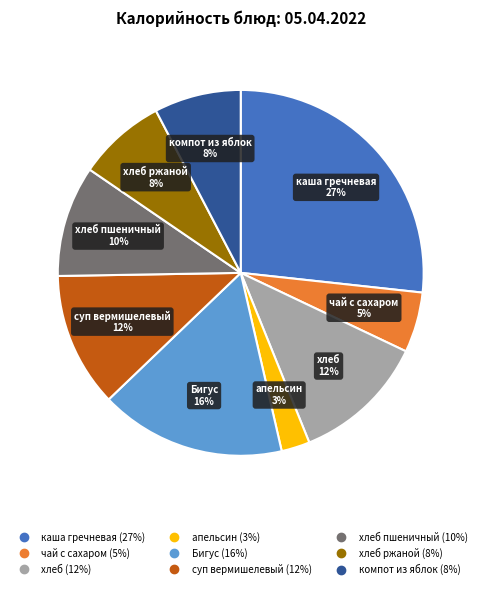

Does any single category account for the majority?

No